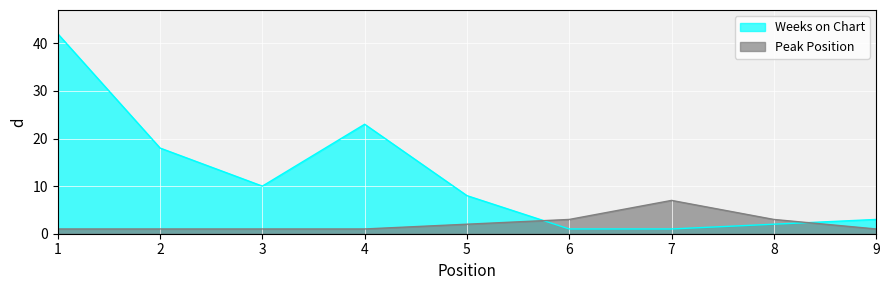

The Peak Position series shows 3 at 5. True or false?

False